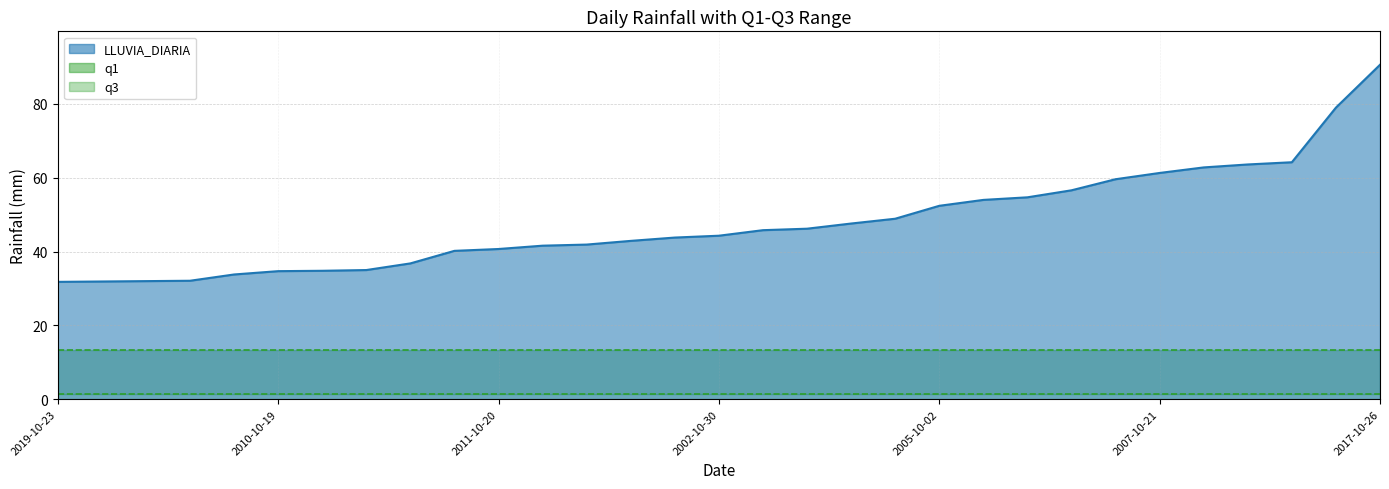

Rank the series by their average value, from highest to lowest.

LLUVIA_DIARIA, q3, q1